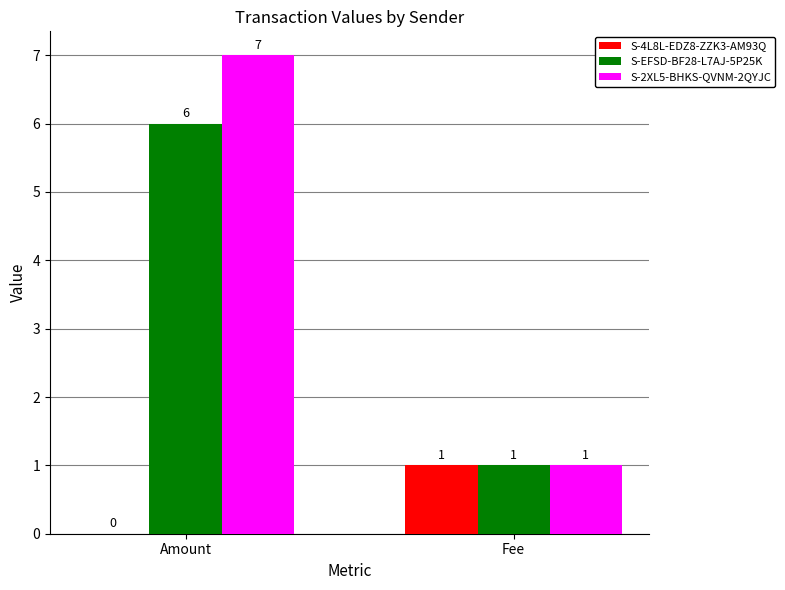

Which category has the highest value in the S-4L8L-EDZ8-ZZK3-AM93Q series?

Fee